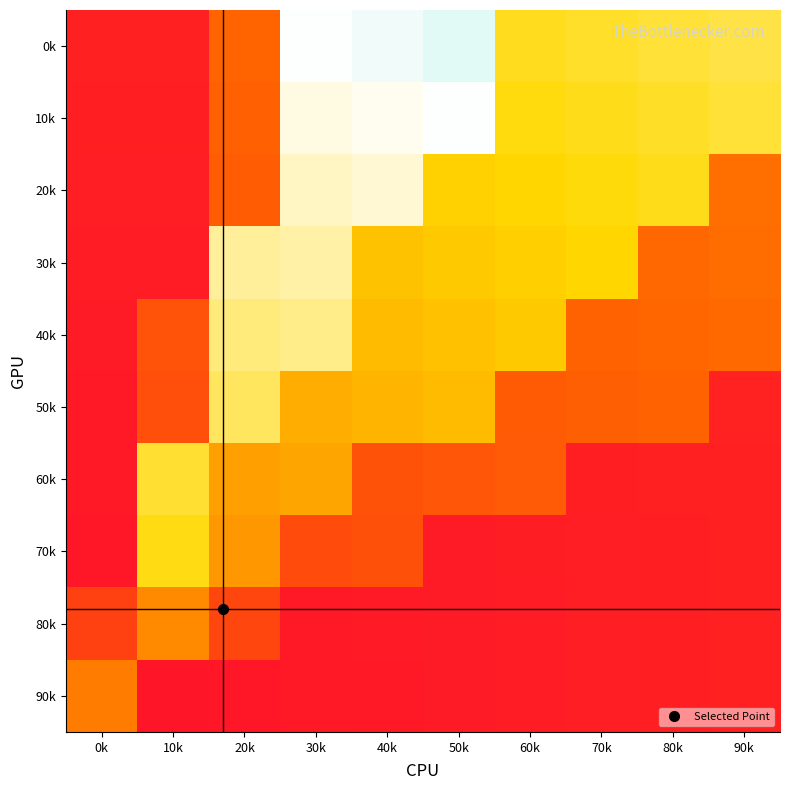

At which category is the sum across all series the highest?

30k